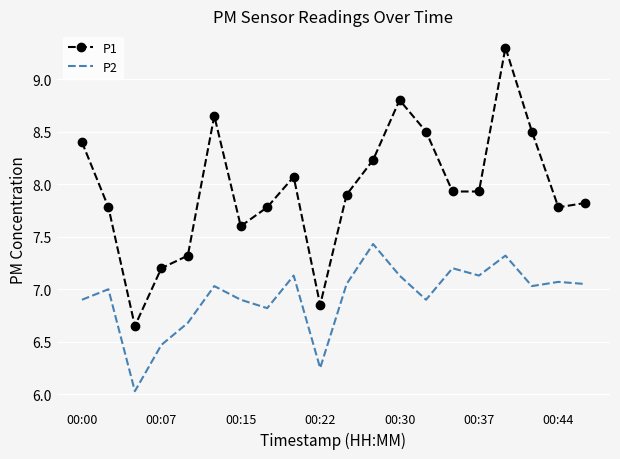

What is the greatest value displayed?

9.3